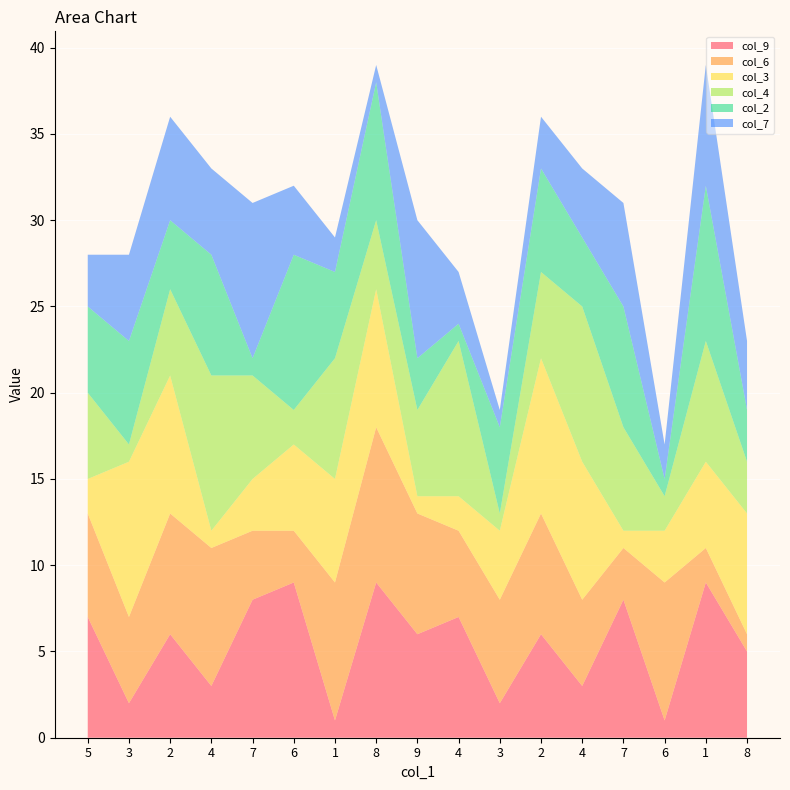

Reading left to right, extract all data points from this chart.

col_9: 5=7	3=2	2=6	4=3	7=8	6=9	1=1	8=9	9=6	4=7	3=2	2=6	4=3	7=8	6=1	1=9	8=5
col_6: 5=6	3=5	2=7	4=8	7=4	6=3	1=8	8=9	9=7	4=5	3=6	2=7	4=5	7=3	6=8	1=2	8=1
col_3: 5=2	3=9	2=8	4=1	7=3	6=5	1=6	8=8	9=1	4=2	3=4	2=9	4=8	7=1	6=3	1=5	8=7
col_4: 5=5	3=1	2=5	4=9	7=6	6=2	1=7	8=4	9=5	4=9	3=1	2=5	4=9	7=6	6=2	1=7	8=3
col_2: 5=5	3=6	2=4	4=7	7=1	6=9	1=5	8=8	9=3	4=1	3=5	2=6	4=4	7=7	6=1	1=9	8=3
col_7: 5=3	3=5	2=6	4=5	7=9	6=4	1=2	8=1	9=8	4=3	3=1	2=3	4=4	7=6	6=2	1=7	8=4